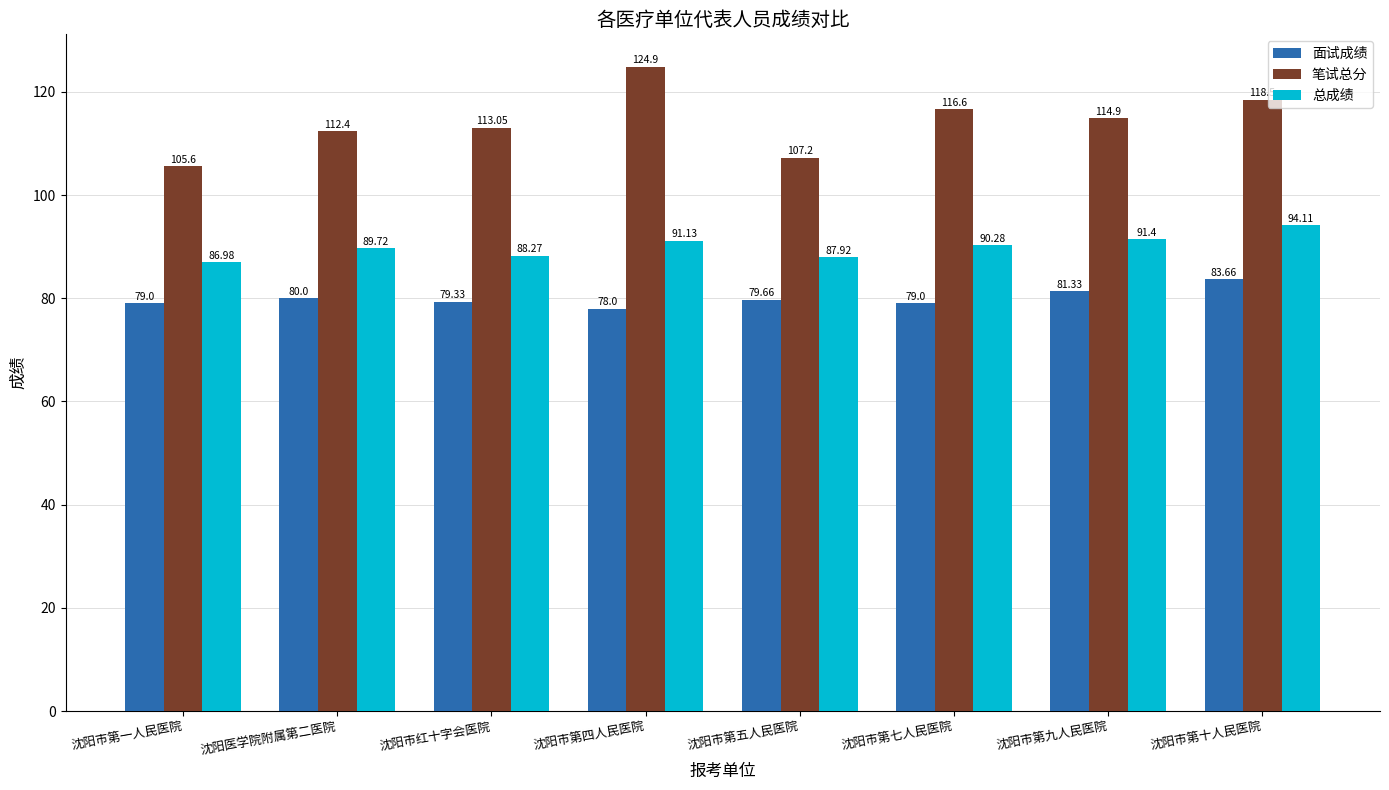

How many groups of bars are there?

8